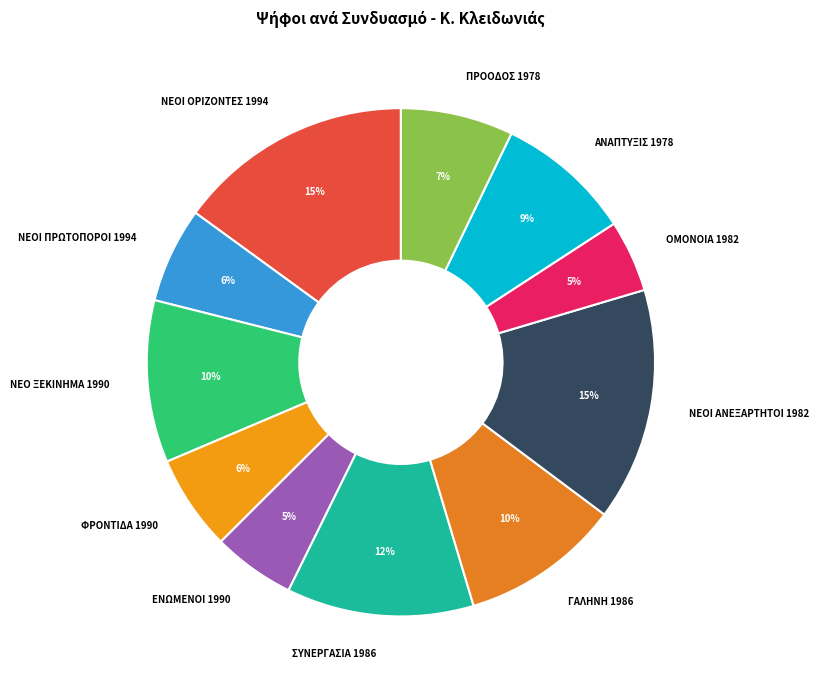

Is the sum of ΝΕΟΙ ΠΡΩΤΟΠΟΡΟΙ 1994 and ΦΡΟΝΤΙΔΑ 1990 greater than half?

No